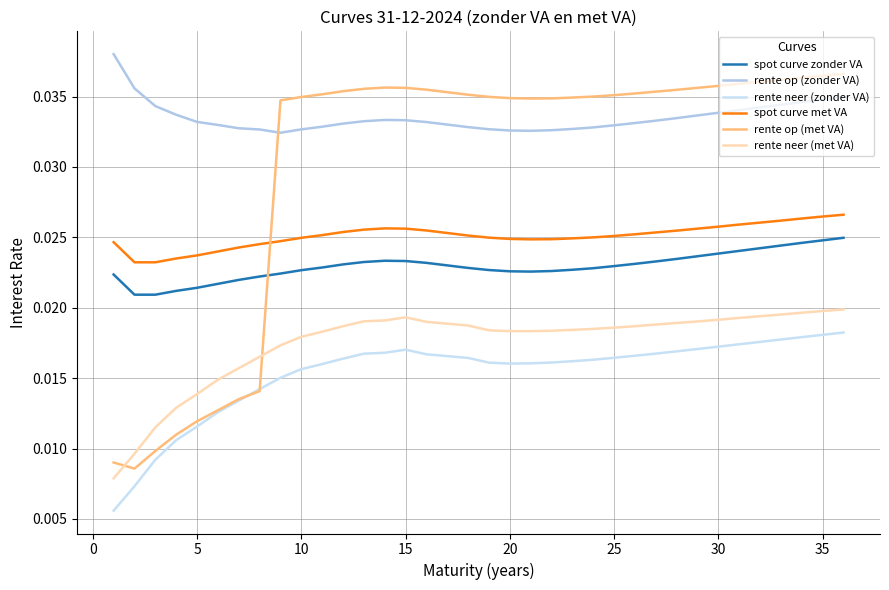

How many lines are shown in the chart?

6